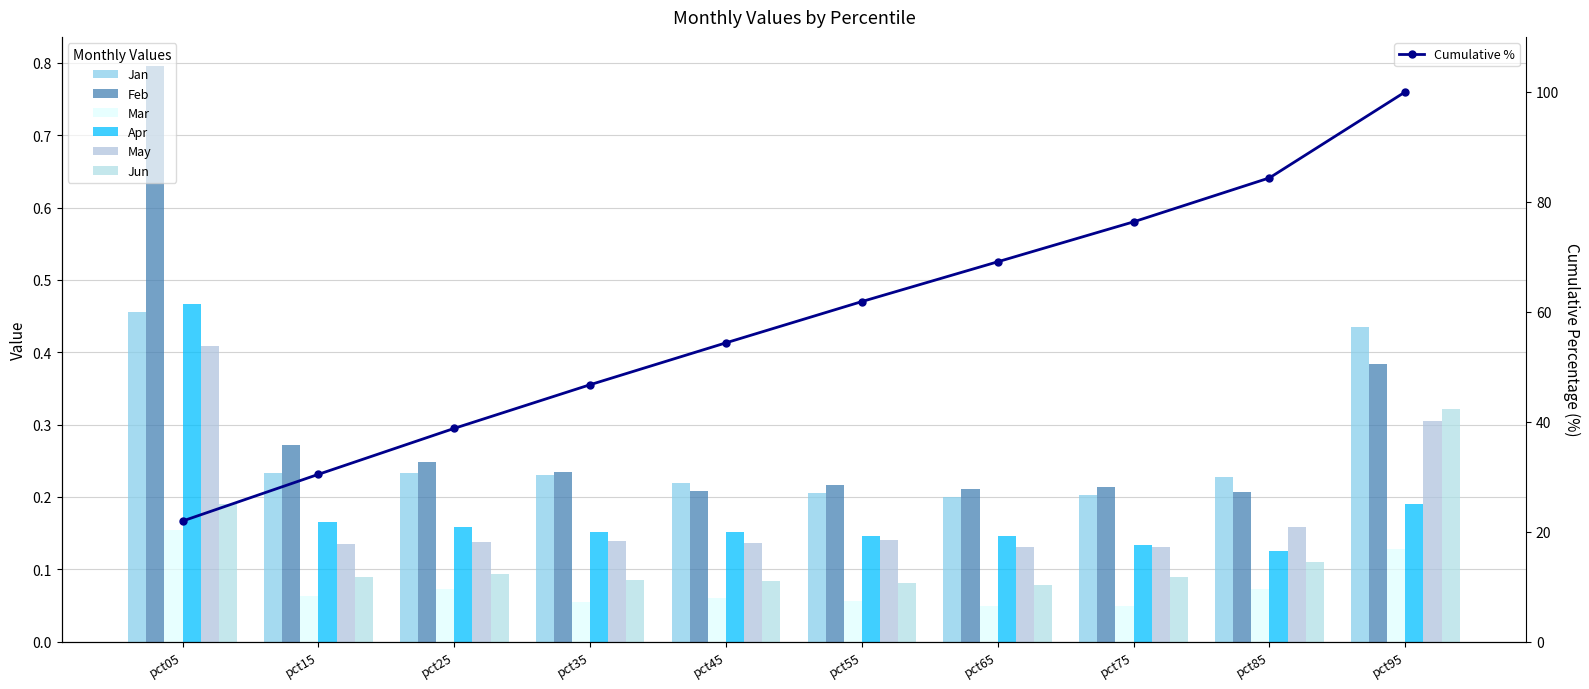

What is the value of the Feb bar at the 2nd from the left?

0.3